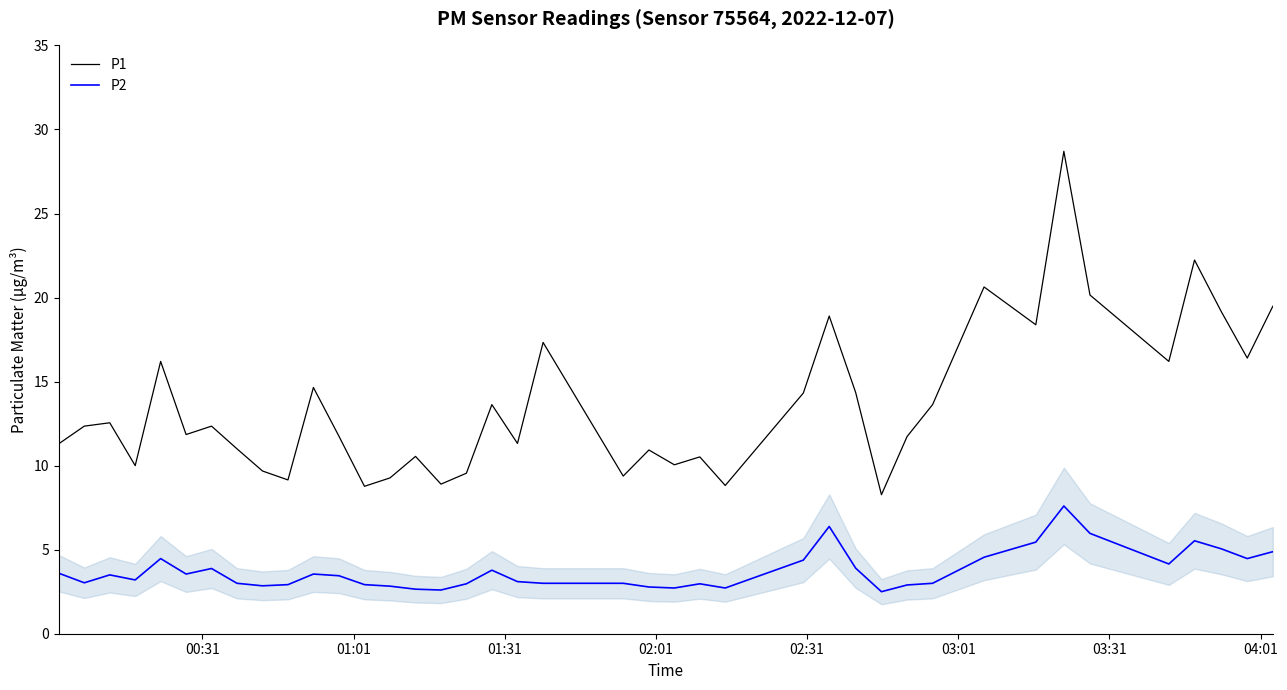

How many lines are shown in the chart?

2